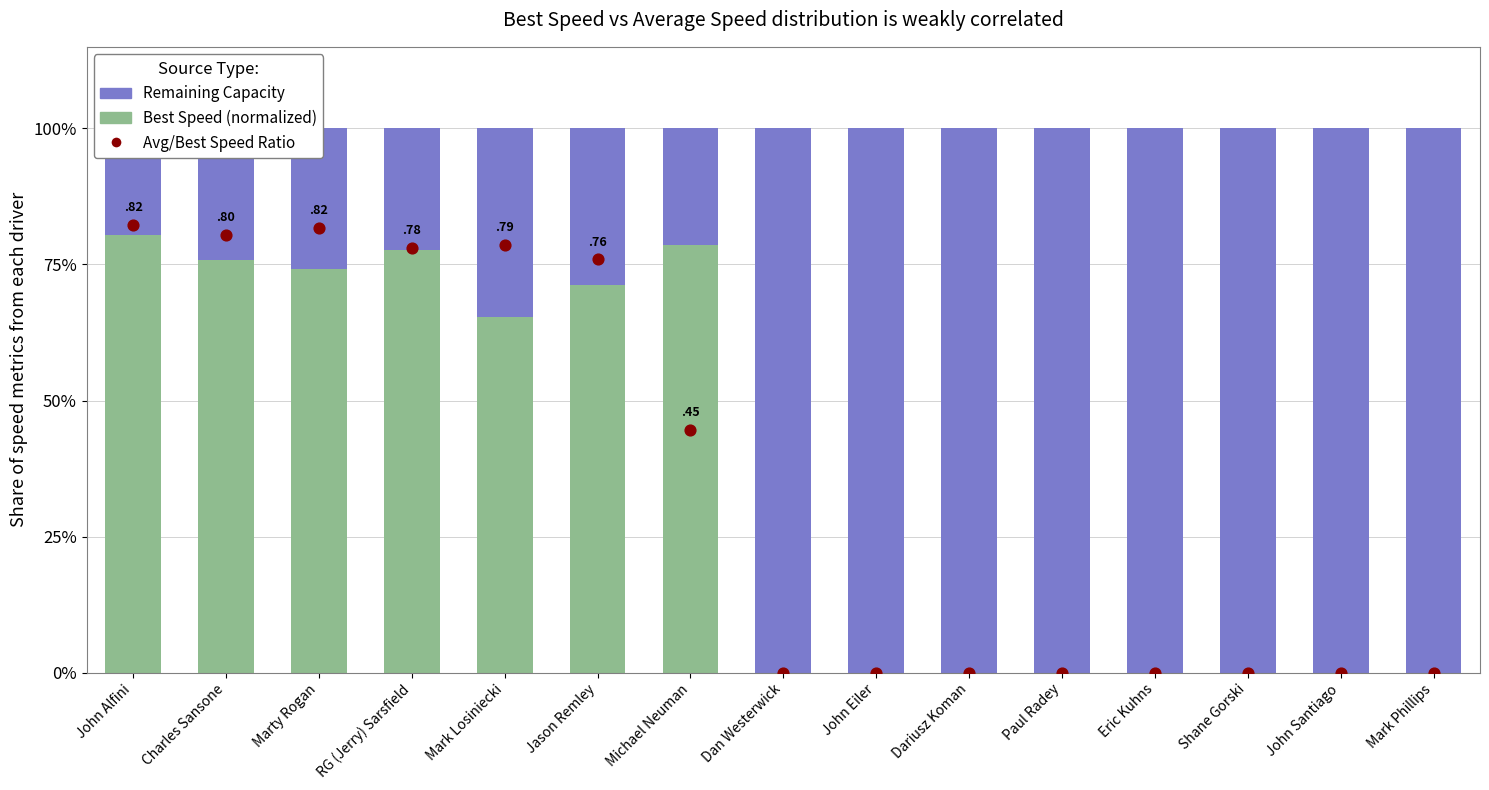

At which category is the sum across all series the highest?

John Alfini